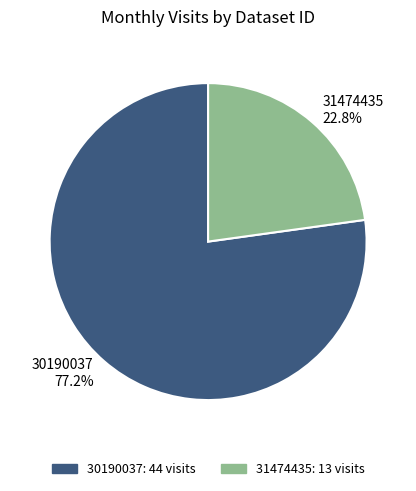

Which category accounts for the majority?

30190037